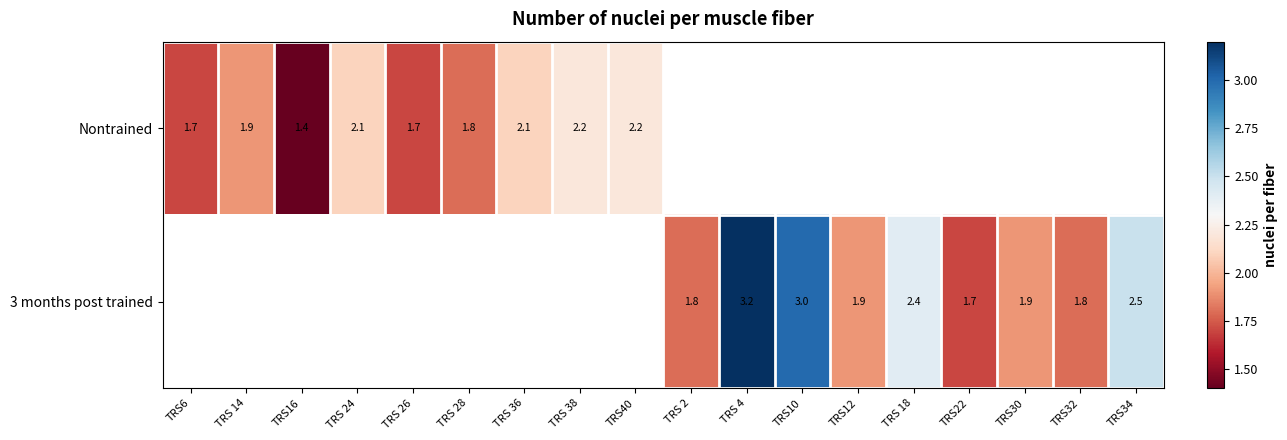

The value of 3 months post trained at TRS34 is 0.9. True or false?

False